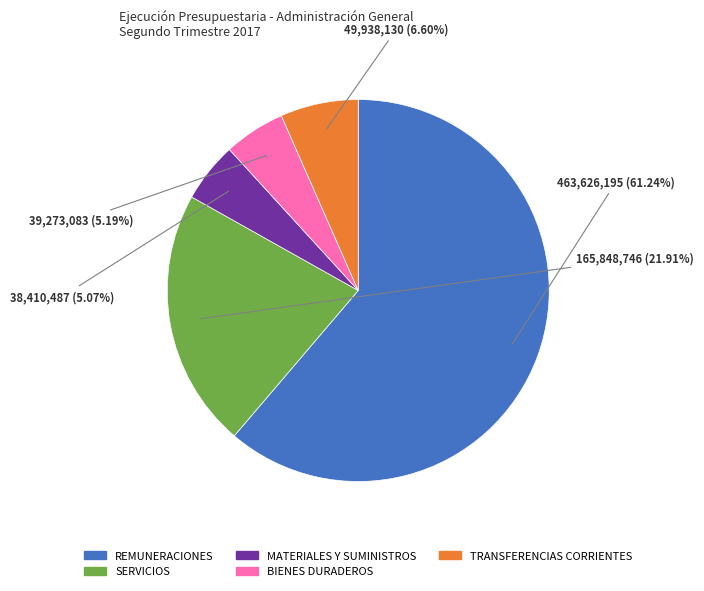

The TRANSFERENCIAS CORRIENTES slice represents 7% of the pie. True or false?

True